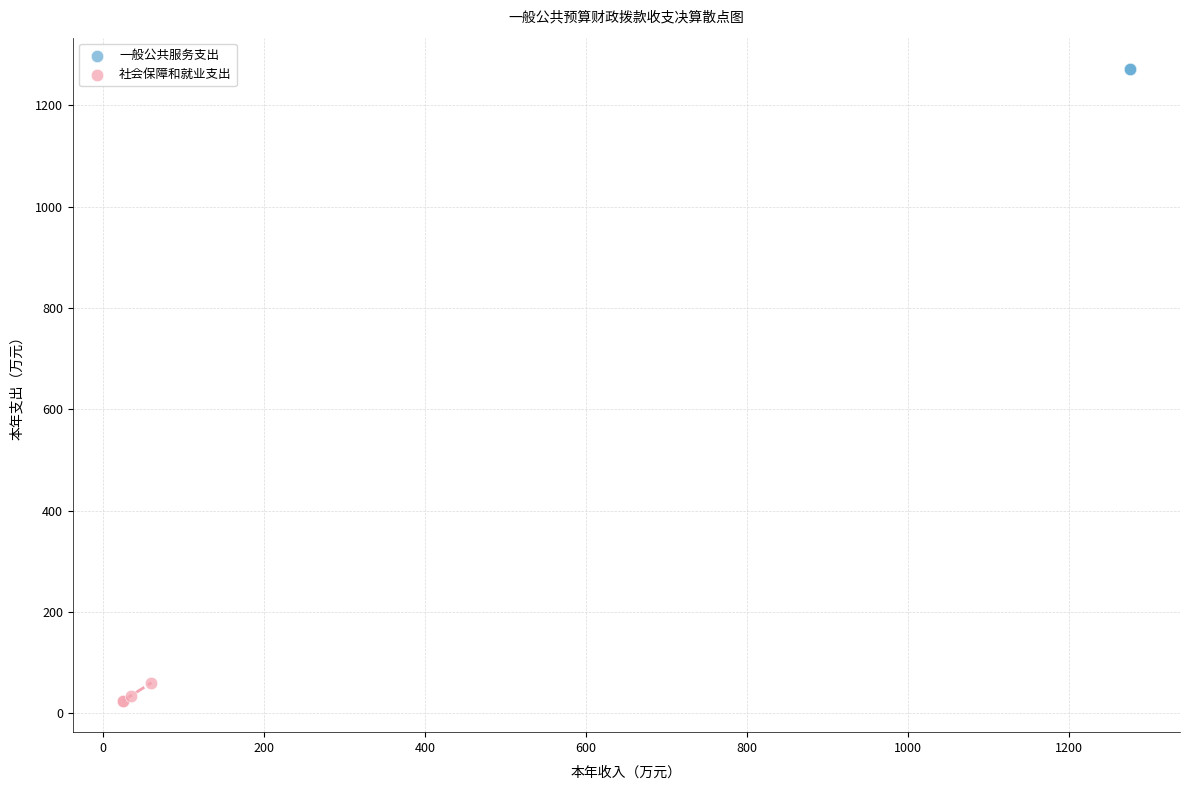

Which series contains the highest Y value?

一般公共服务支出